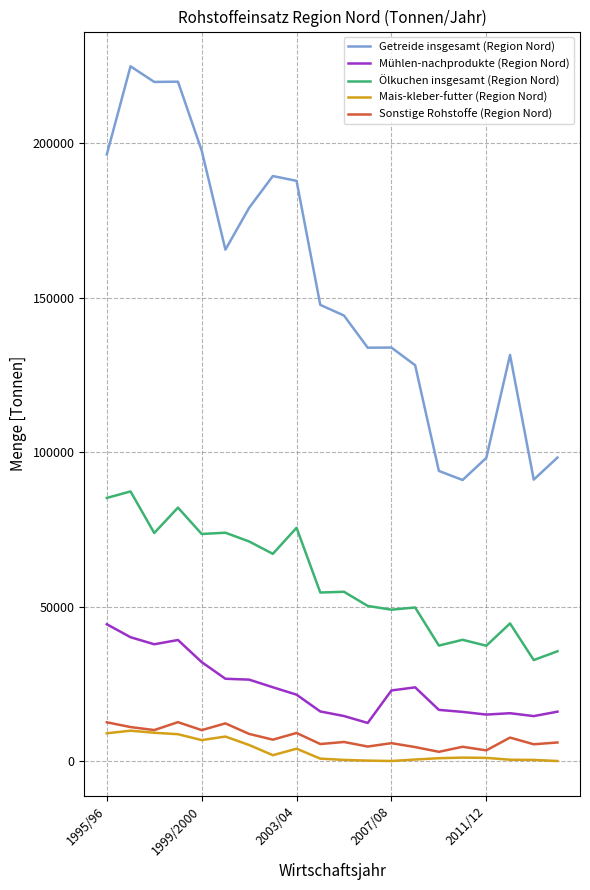

True or false: Mühlen-nachprodukte (Region Nord) and Getreide insgesamt (Region Nord) cross at least once.

False